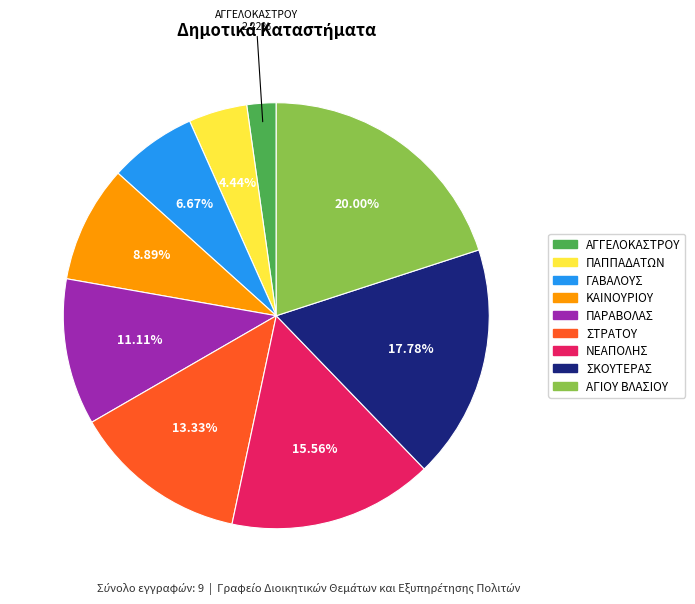

Is ΠΑΡΑΒΟΛΑΣ the majority of the pie?

No